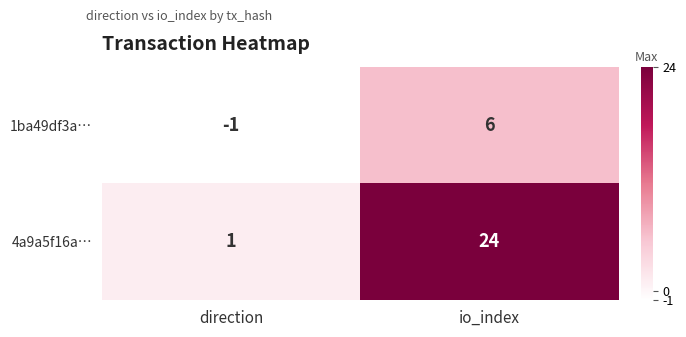

What is the approximate value of 1ba49df3a… at io_index?

6